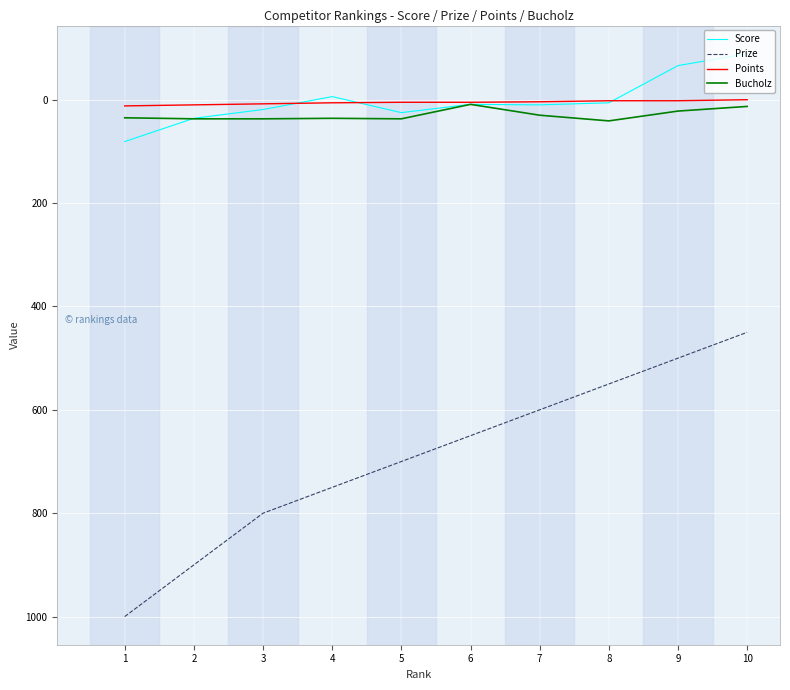

True or false: Bucholz and Prize cross at least once.

False